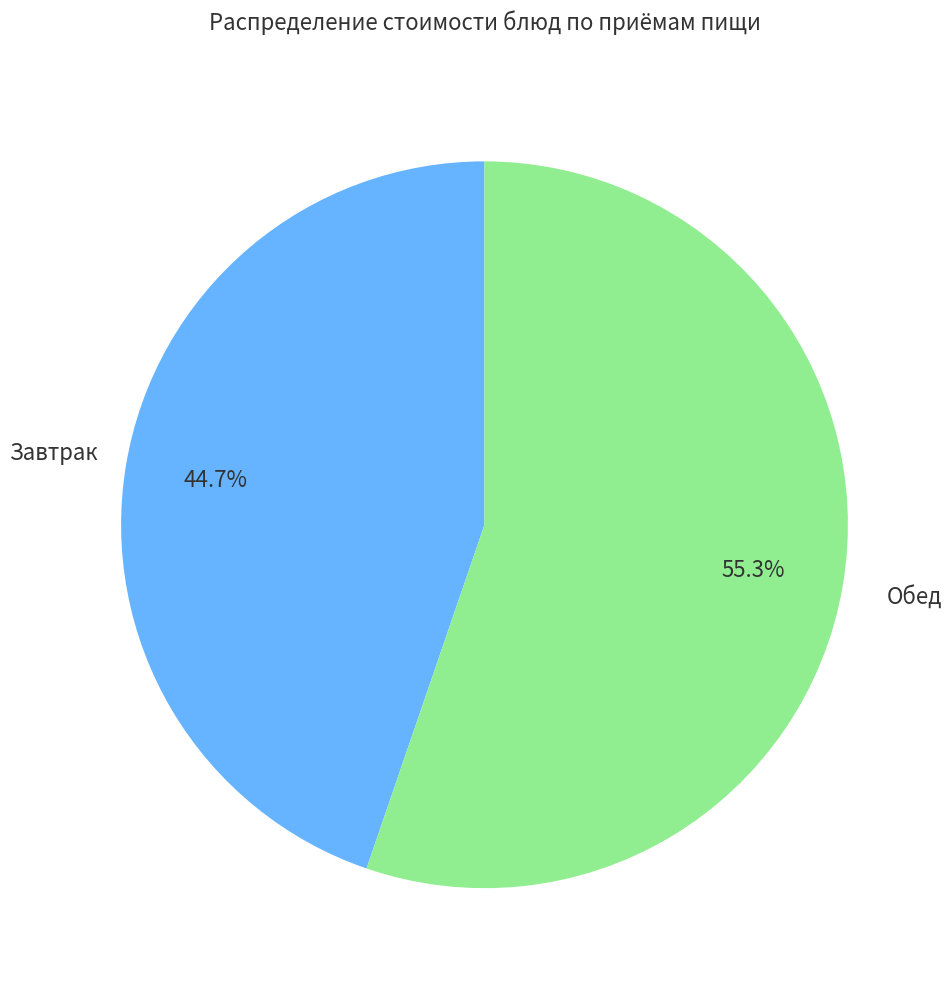

Is there a majority slice in this chart?

Yes